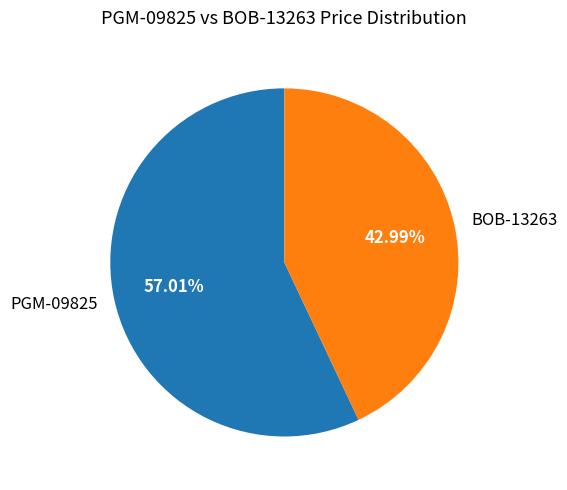

Combined, what portion of the pie is PGM-09825 and BOB-13263?

100.0%